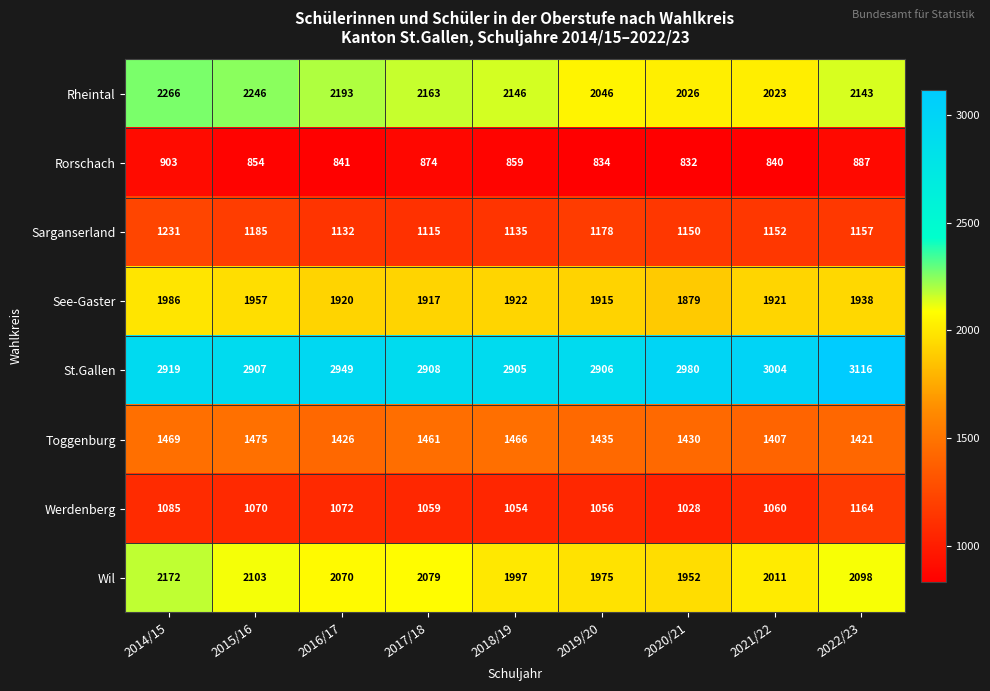

Is it true that See-Gaster equals 2640 at 2016/17?

False